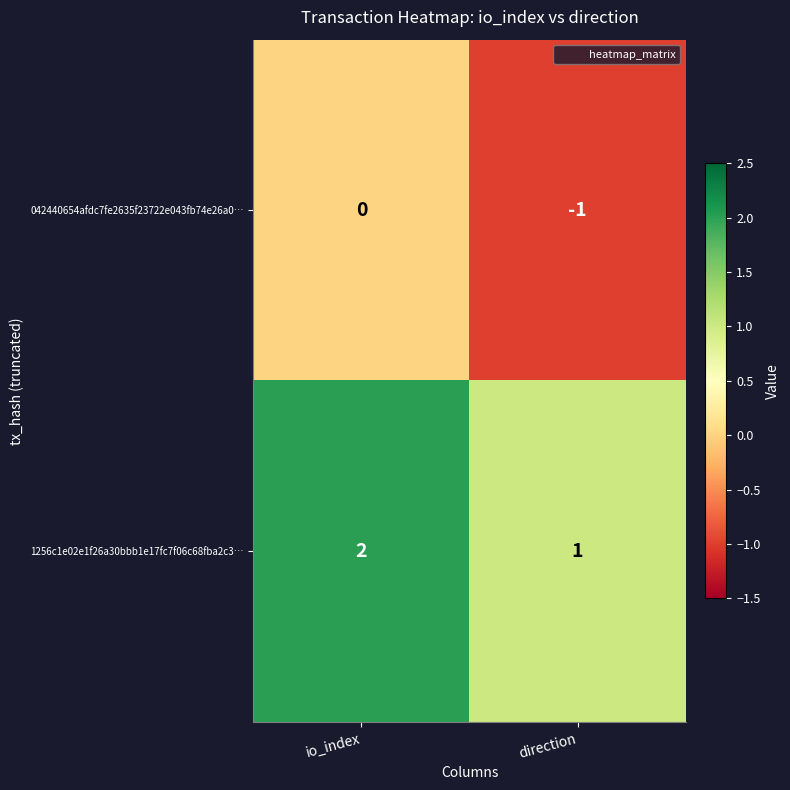

The value of 1256c1e02e1f26a30bbb1e17fc7f06c68fba2c3… at direction is 0. True or false?

False